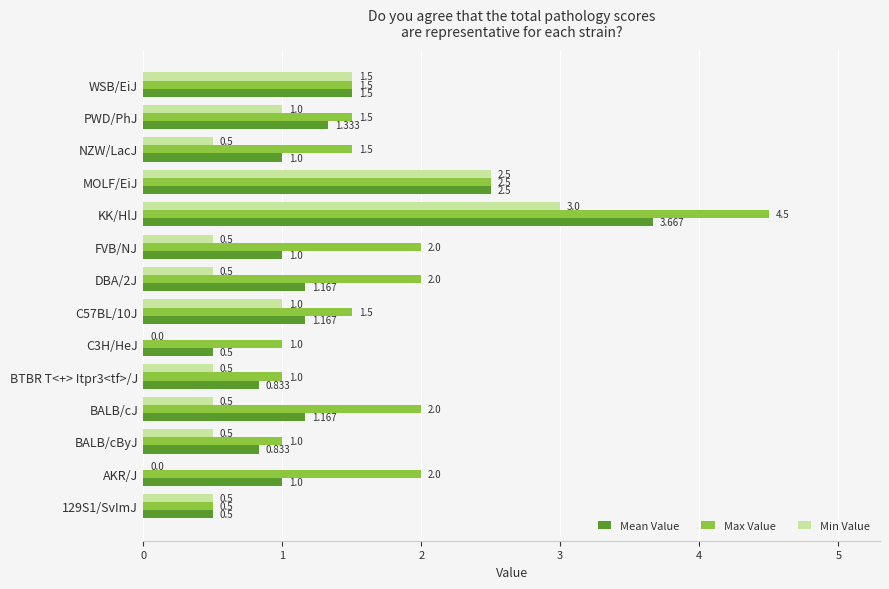

At which label does Max Value reach its peak?

KK/HlJ